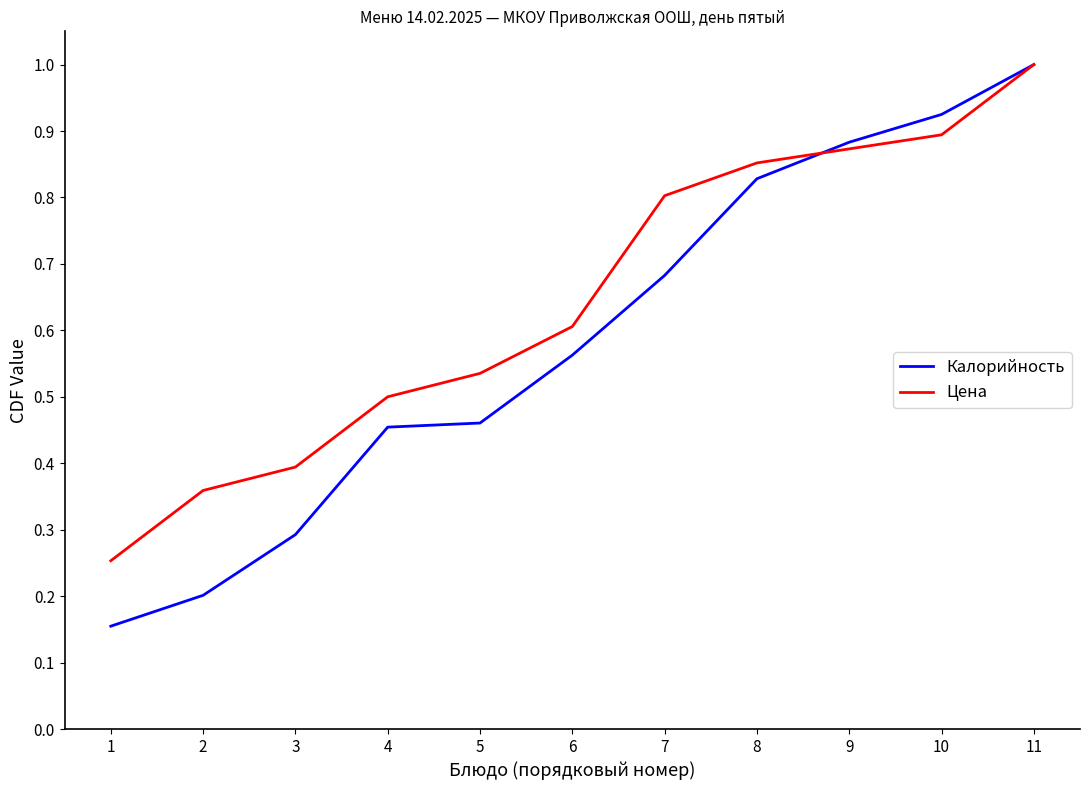

True or false: Калорийность has a value of 0.1 at 5.

False